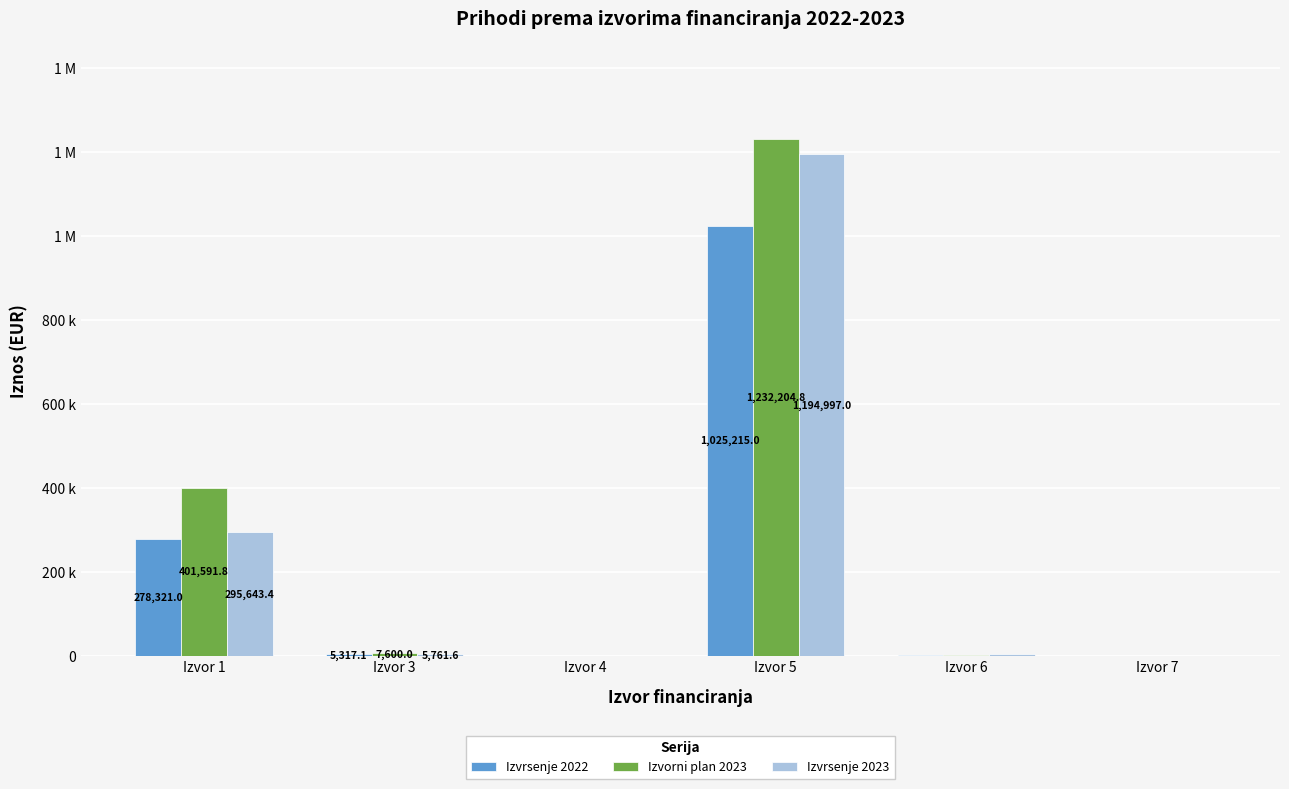

True or false: Izvrsenje 2022 has a value of 771.9 at Izvor 4.

False